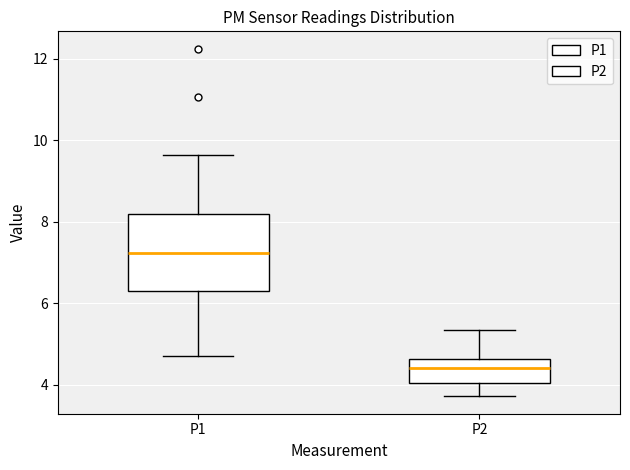

Reading left to right, read every box against the y-axis: the position of its median line, the range the box covers, and the ends of its whiskers. The values are not printed on the chart, so give them approximately, as read against the axis.

P1: median 7.2, box 6.4 to 8.2, whiskers 4.8 to 9.6
P2: median 4.4, box 4.0 to 4.6, whiskers 3.8 to 5.4